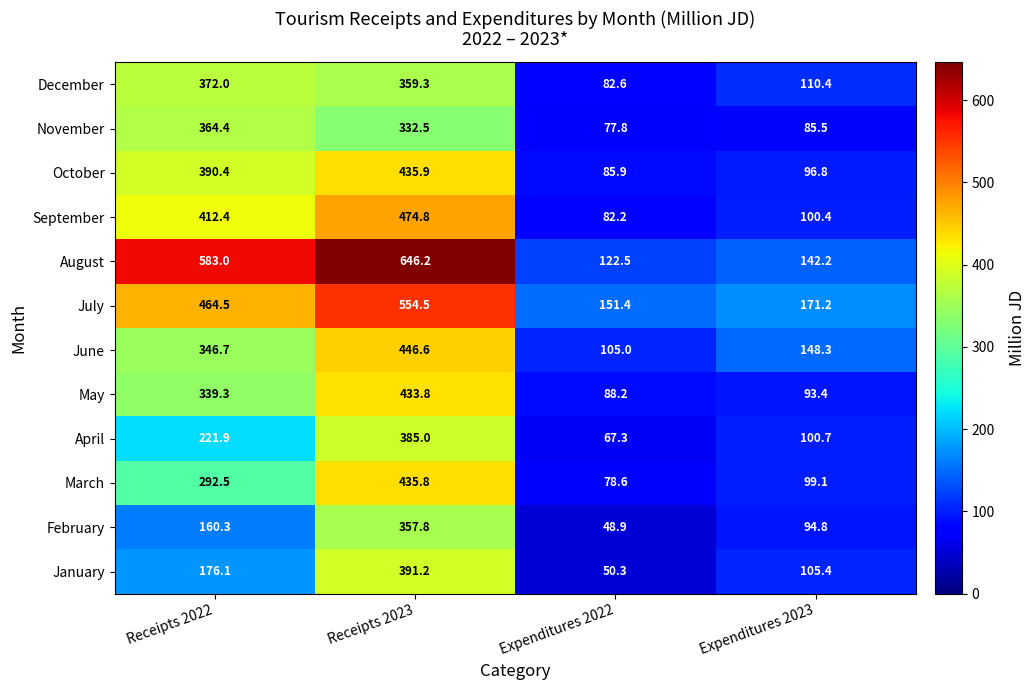

Is it true that May equals 433.8 at Receipts 2023?

True